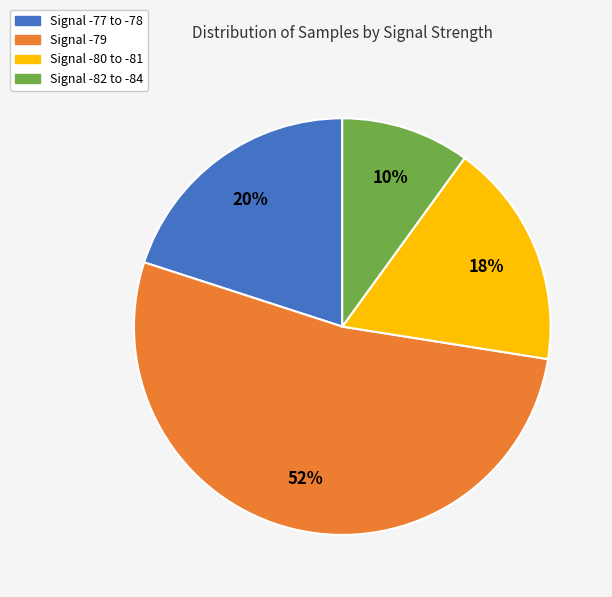

Is there a majority slice in this chart?

Yes